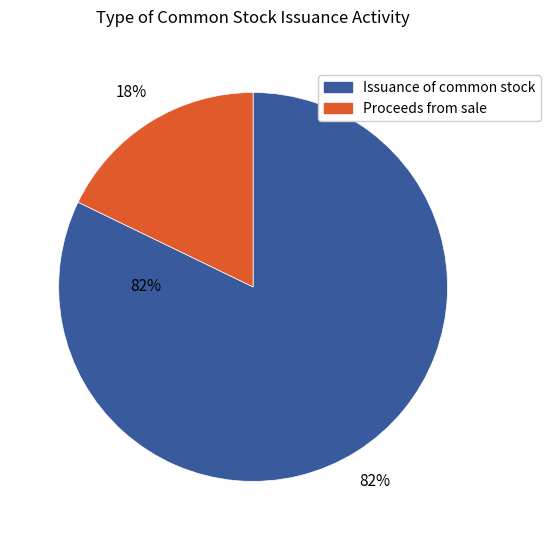

To the nearest percent, what is the difference between the Issuance of common stock for services (2018) and Proceeds from sale of common stock slice percentages?

64%